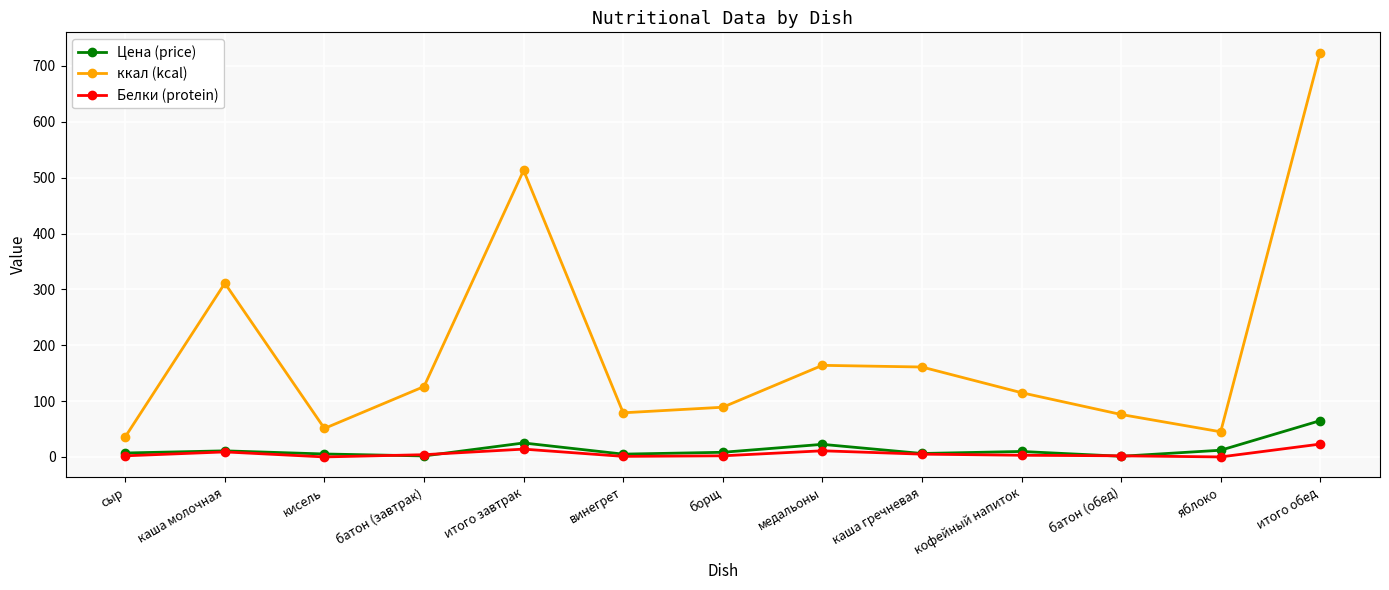

Where is the first local minimum for ккал (kcal)?

кисель